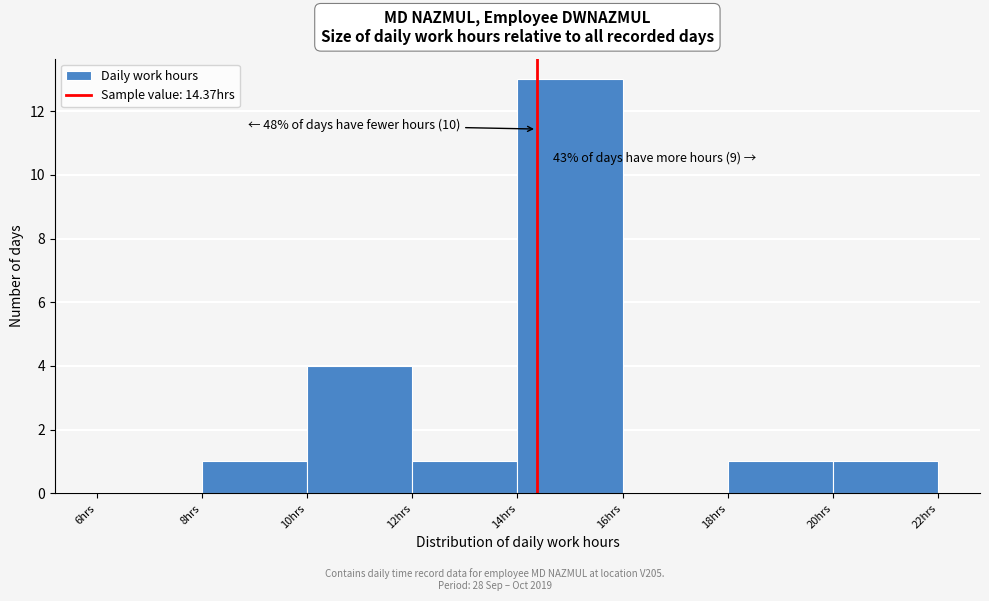

Which range on the x-axis has the tallest bar?

14 to 16